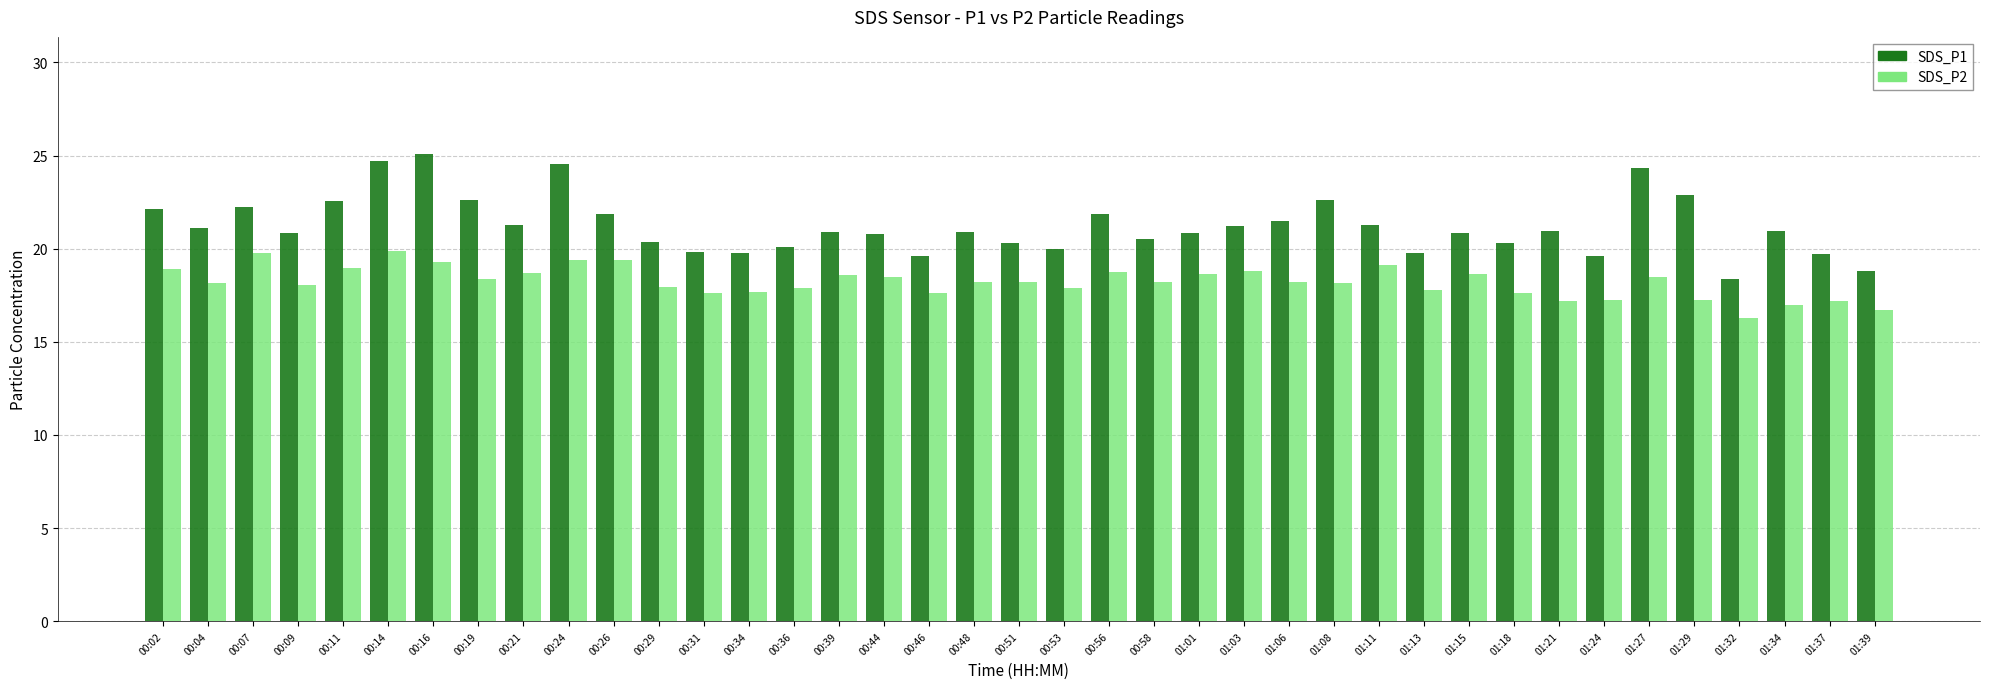

What is the greatest value displayed?

25.1